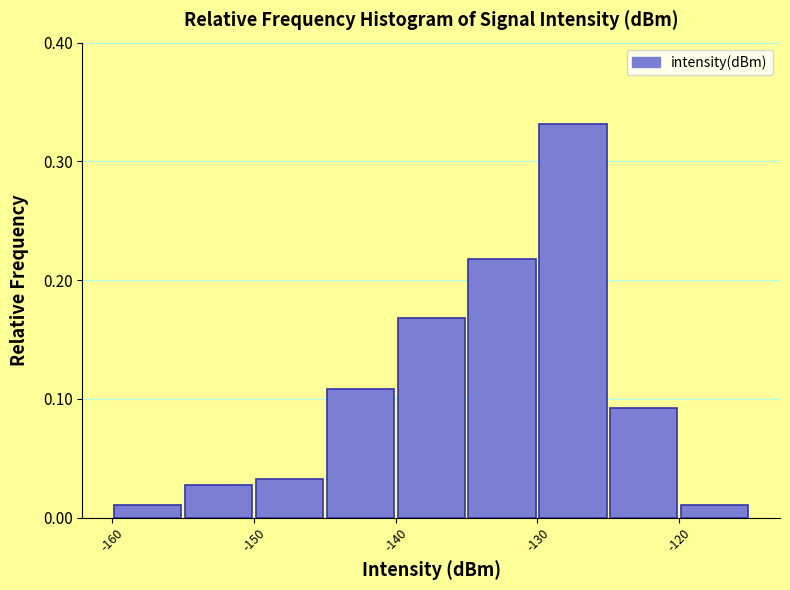

Reading left to right, list every bar in this chart as the range it spans on the x-axis followed by its height. The values are not printed on the chart, so give them approximately, as read against the axis.

-160 to -155: 0.01
-155 to -150: 0.03
-150 to -145: 0.03
-145 to -140: 0.11
-140 to -135: 0.17
-135 to -130: 0.22
-130 to -125: 0.33
-125 to -120: 0.09
-120 to -115: 0.01